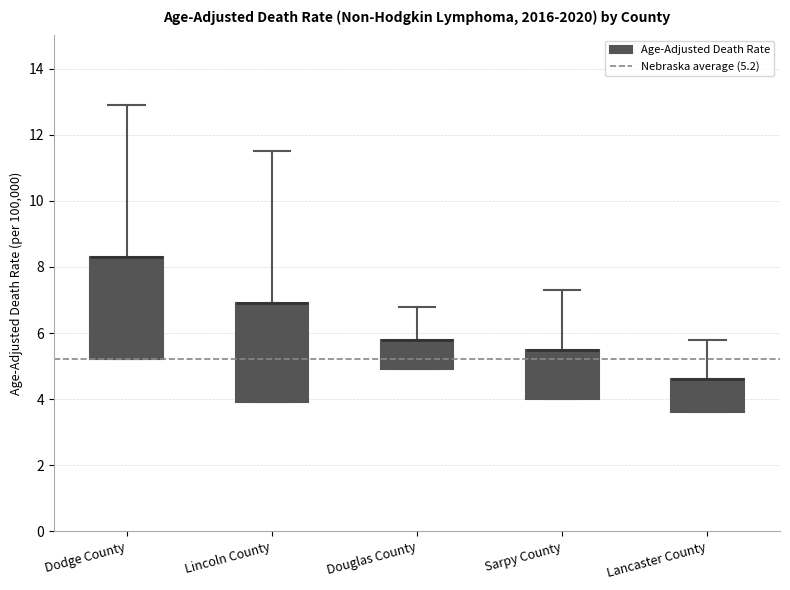

Reading left to right, transcribe this box plot: for each box, give where its median line is, the range the box spans, and where its two whiskers end, as read against the y-axis. The values are not printed on the chart, so give them approximately, as read against the axis.

Dodge County: median 8.4 (drawn on the box's upper edge), box 5.2 to 8.4, whiskers 5.2 to 13.0
Lincoln County: median 7.0 (drawn on the box's upper edge), box 4.0 to 7.0, whiskers 4.0 to 11.6
Douglas County: median 5.8 (drawn on the box's upper edge), box 5.0 to 5.8, whiskers 5.0 to 6.8
Sarpy County: median 5.6 (drawn on the box's upper edge), box 4.0 to 5.6, whiskers 4.0 to 7.4
Lancaster County: median 4.6 (drawn on the box's upper edge), box 3.6 to 4.6, whiskers 3.6 to 5.8